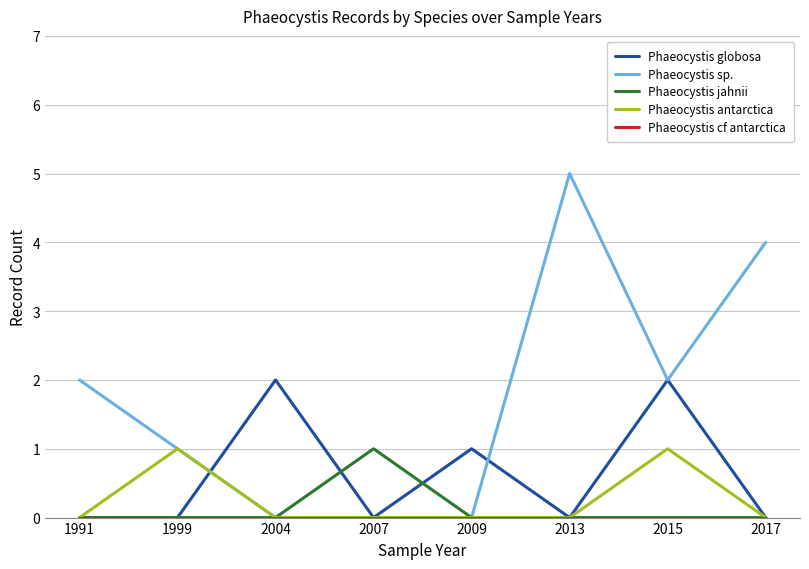

The value of Phaeocystis antarctica at 2013 is 1. True or false?

False